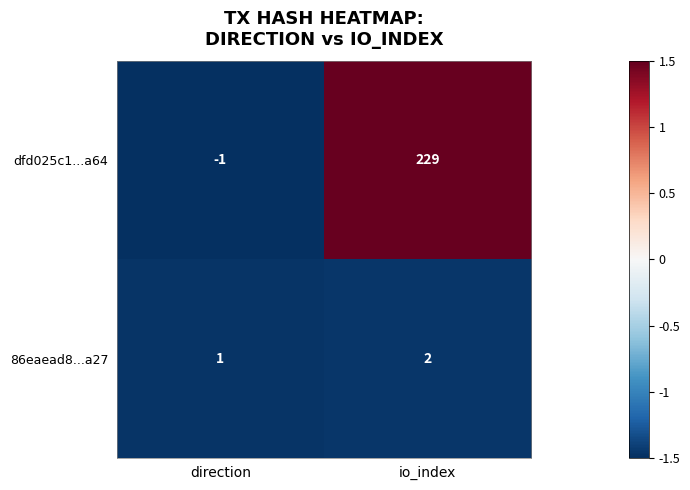

At which category is the sum across all series the highest?

io_index